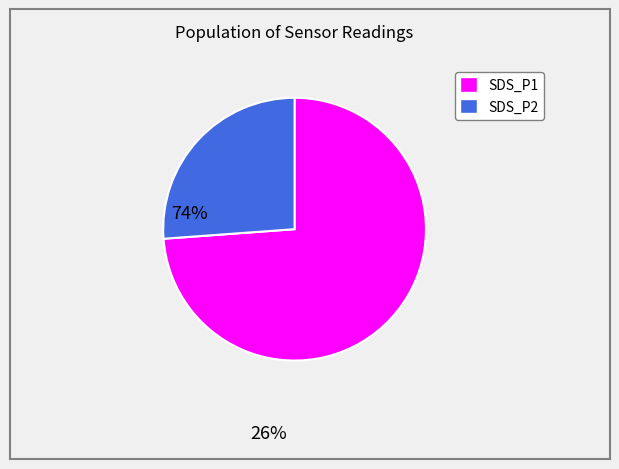

What is the largest slice in the pie chart?

SDS_P1